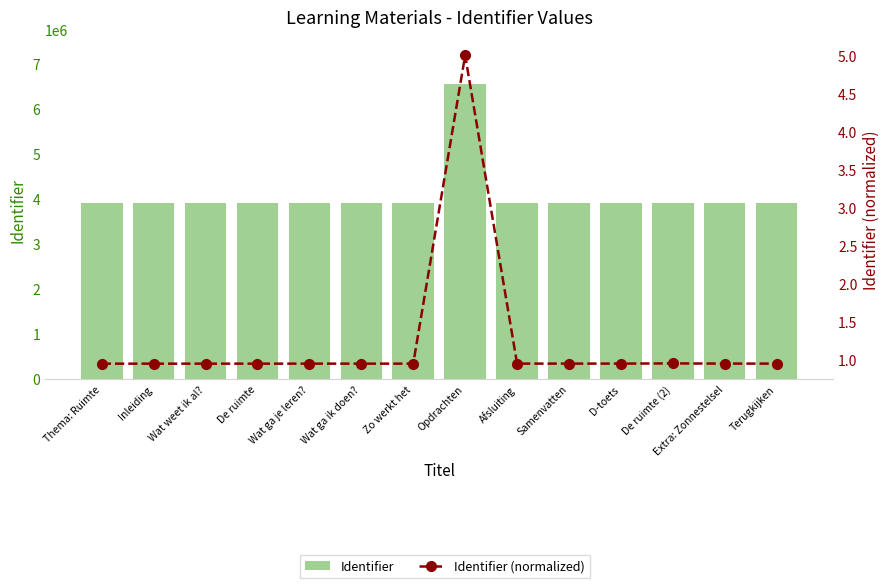

Reading left to right, what are all the values shown in this chart?

Identifier: 3900379.0	3900380.0	3900554.0	3900557.0	3900589.0	3900596.0	3900535.0	6549801.0	3901002.0	3901003.0	3901005.0	3902608.0	3901010.0	3901004.0
Identifier (normalized): 1.0	1.0	1.0	1.0	1.0	1.0	1.0	5.0	1.0	1.0	1.0	1.0	1.0	1.0